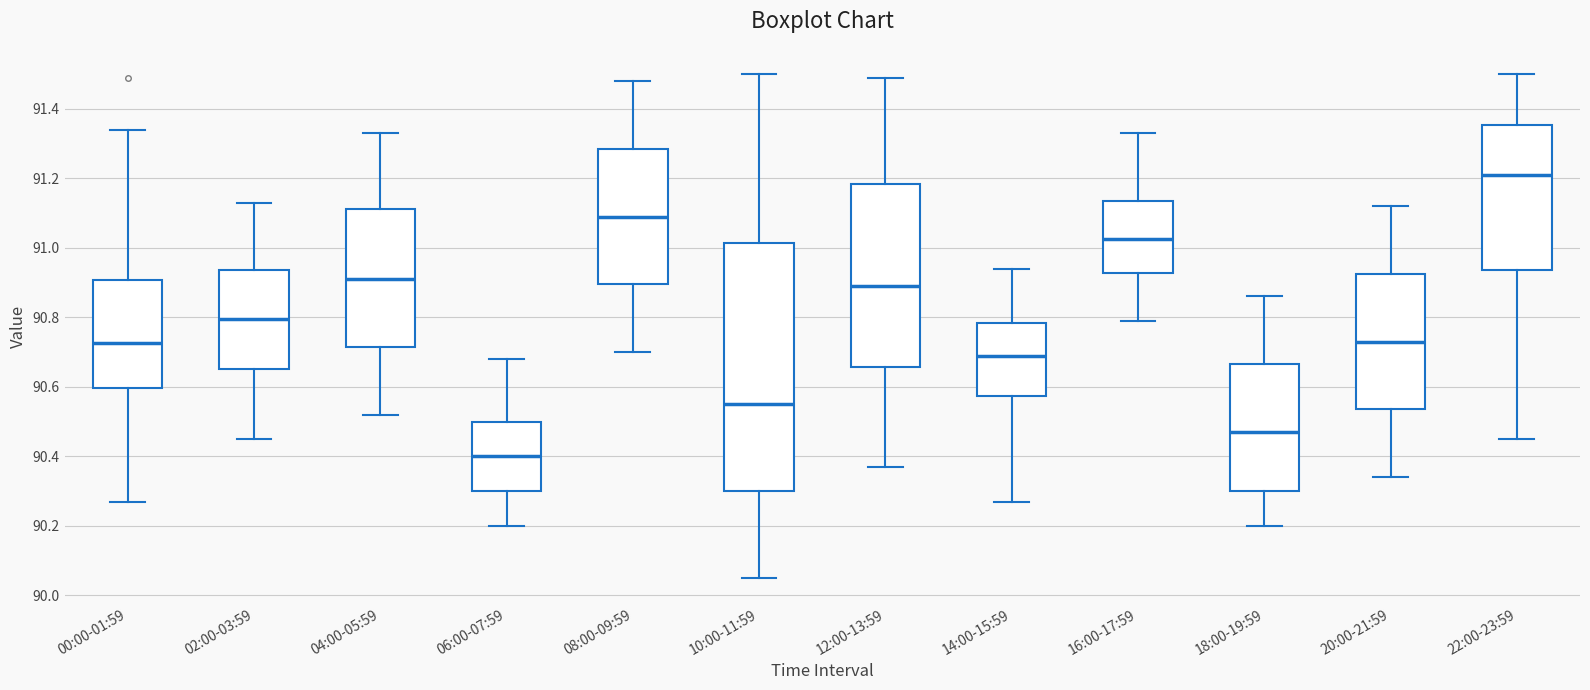

Where does the lower whisker of the box for 20:00-21:59 end on the y-axis? The values are not printed on the chart, so give them approximately, as read against the axis.

90.34